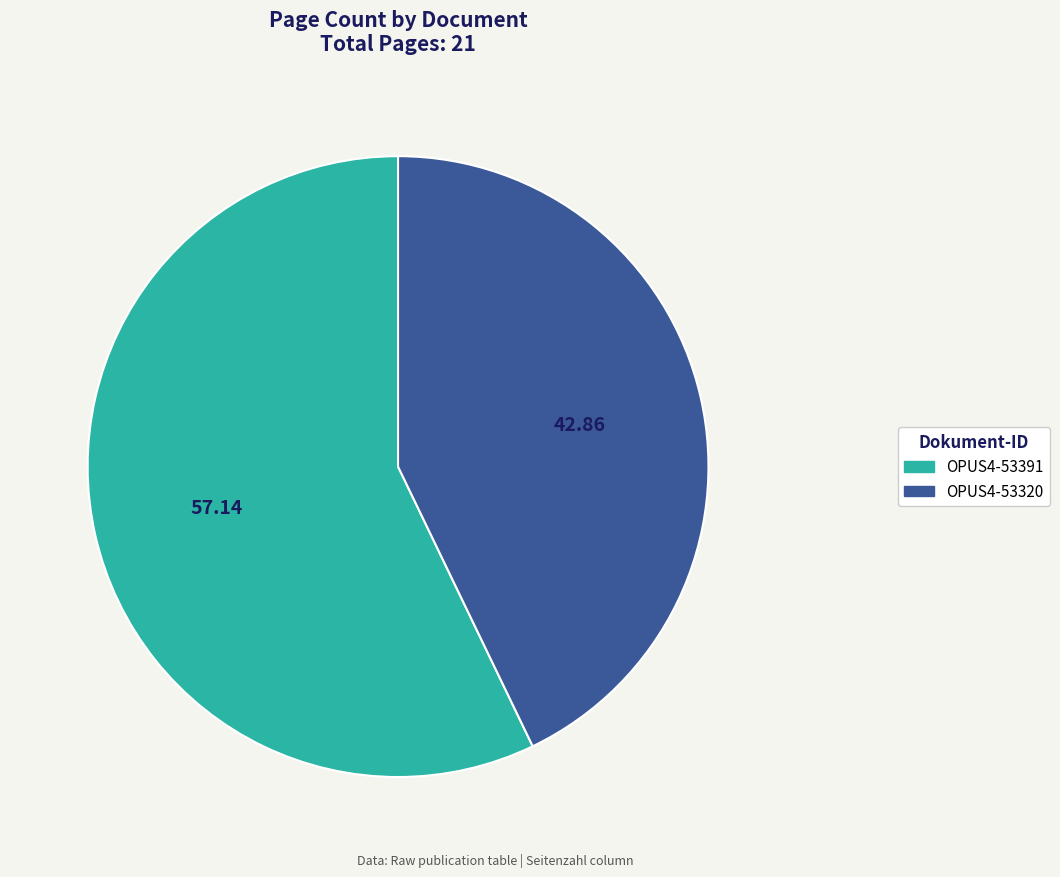

Does OPUS4-53320 represent more than half of the total?

No